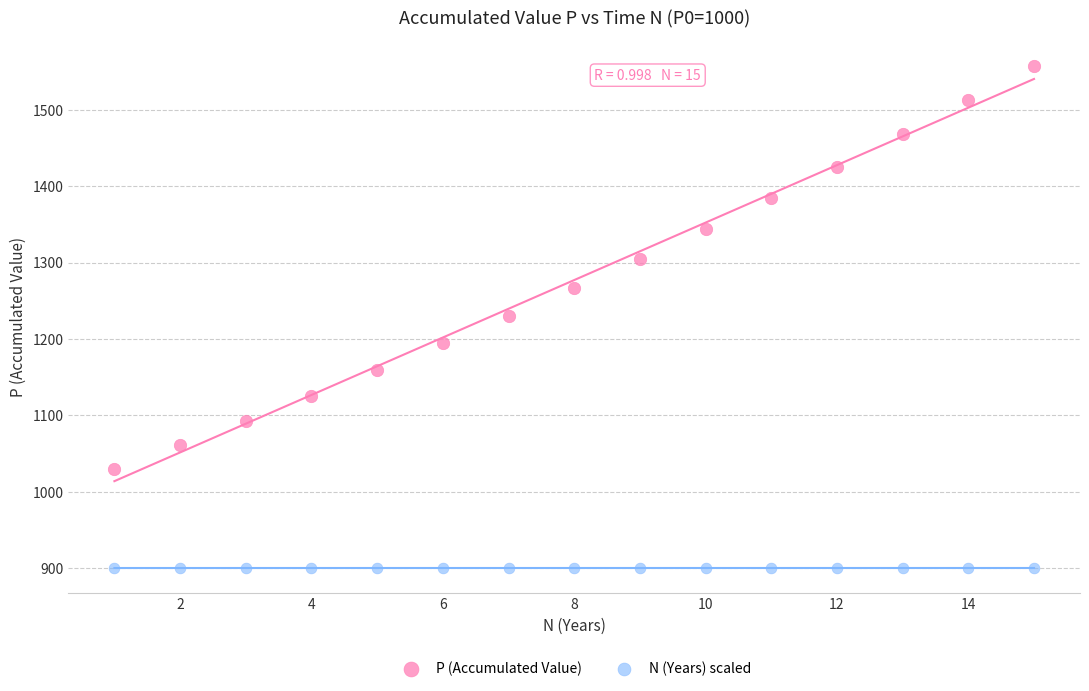

Across all data points, what is the range of Y values (max minus min)?

658.0